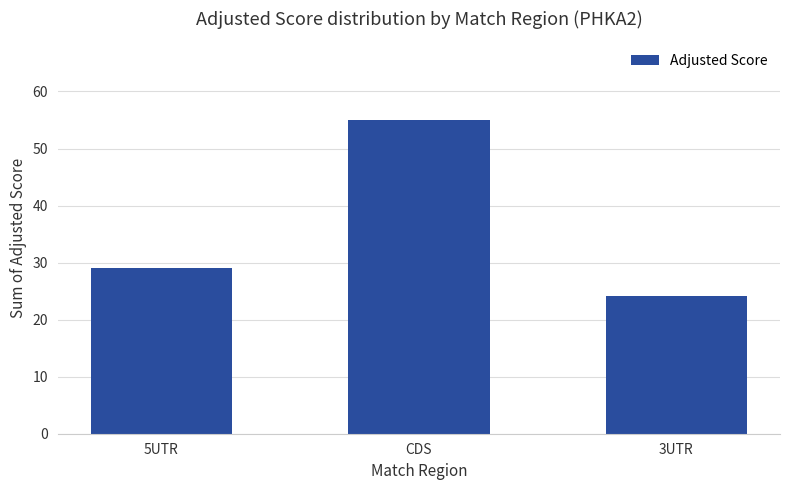

How many data points are less than 28?

1